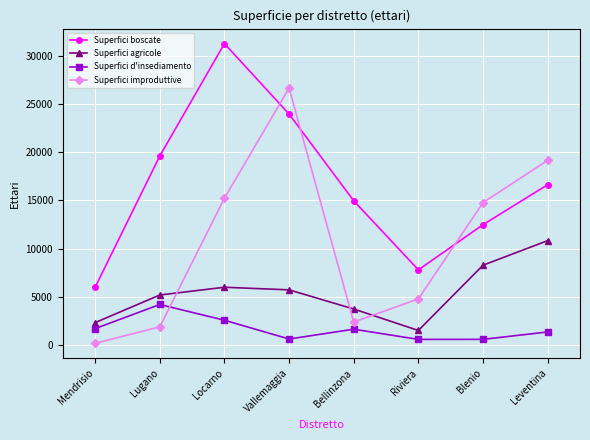

Rank the series at Locarno from lowest to highest value.

Superfici d'insediamento, Superfici agricole, Superfici improduttive, Superfici boscate